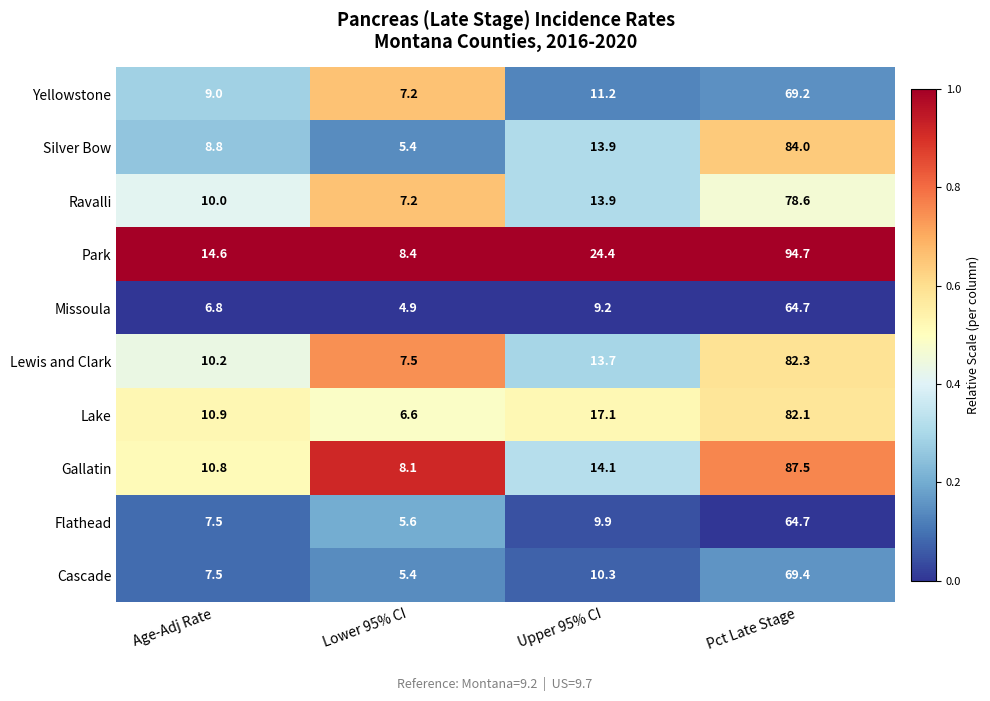

Between Upper 95% CI and Pct Late Stage, which series saw the biggest shift?

Gallatin